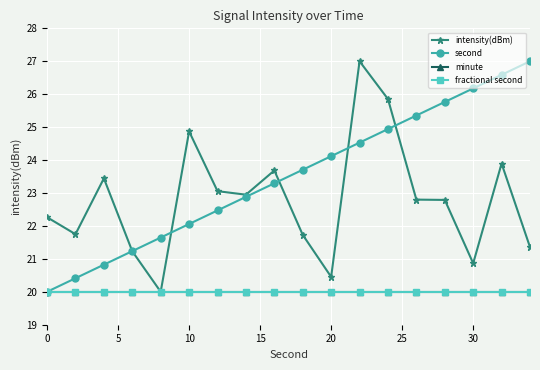

Rank the series by their maximum value, from highest to lowest.

intensity(dBm), second, minute, fractional second